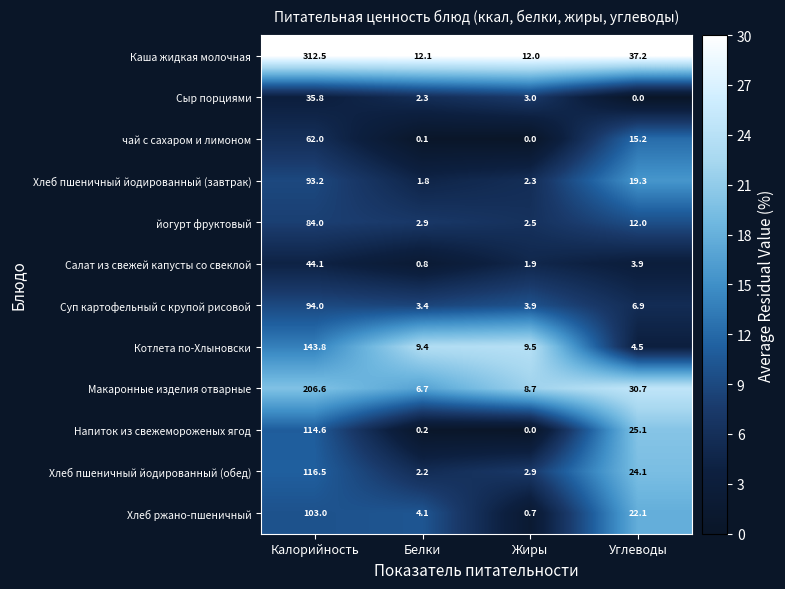

True or false: чай с сахаром и лимоном has a value of 62.0 at Калорийность.

True